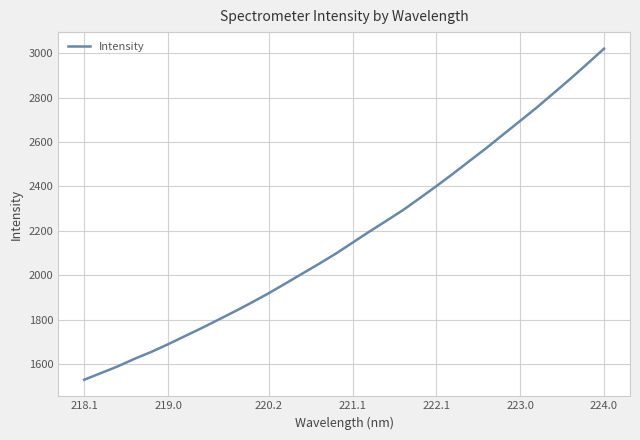

What is the minimum value shown in the chart?

1530.1